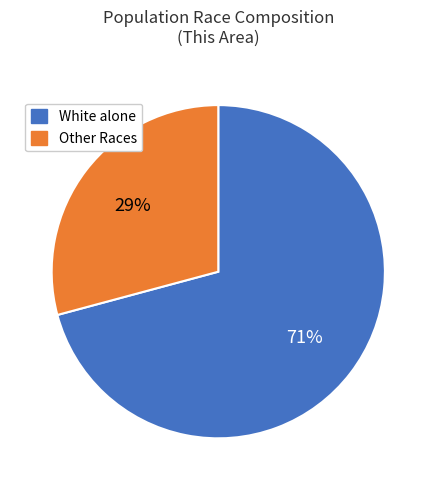

Is there any slice that represents more than half of the pie?

Yes